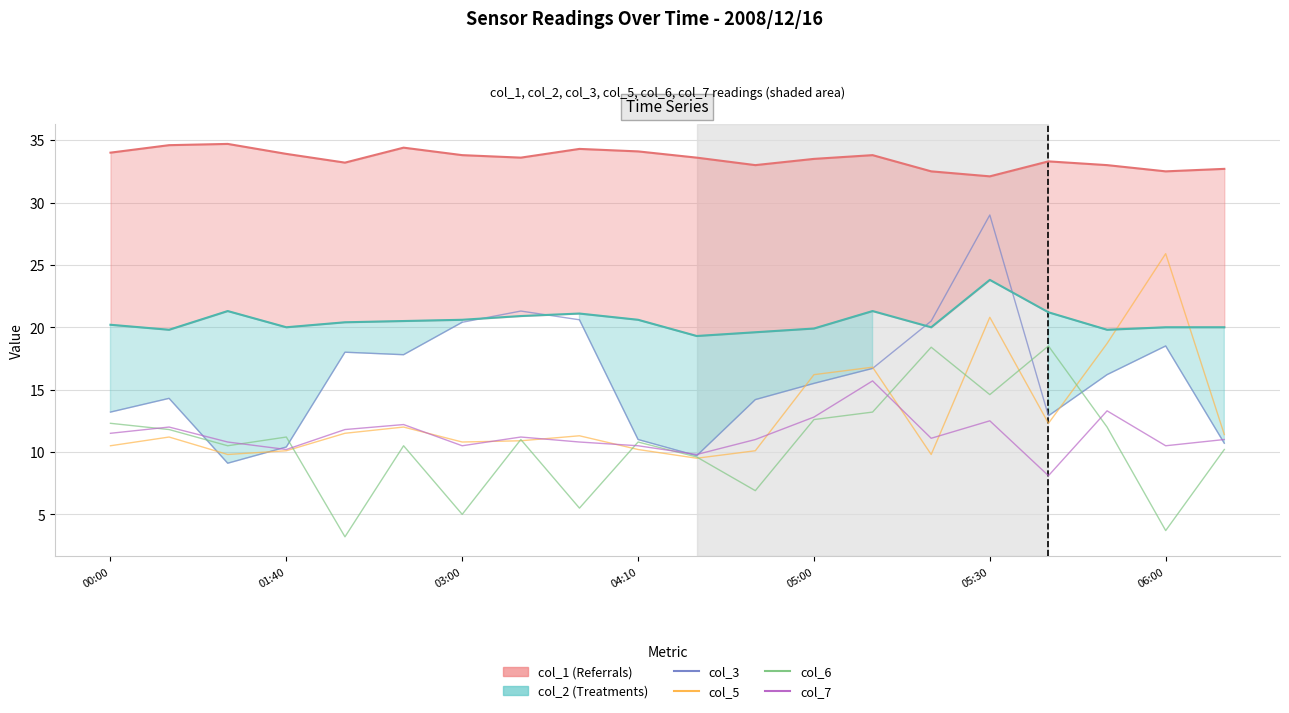

What is the total value across all series at 14?

112.3